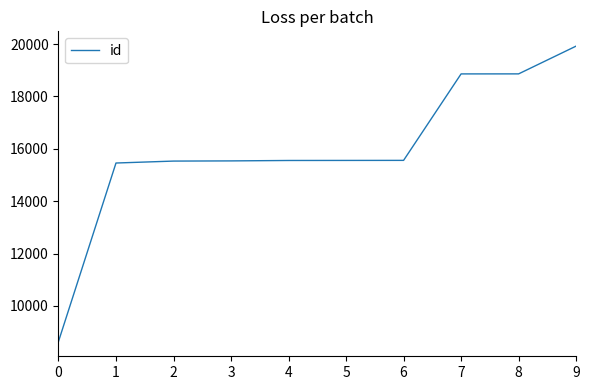

Is it true that the value at 5 is 15556?

True